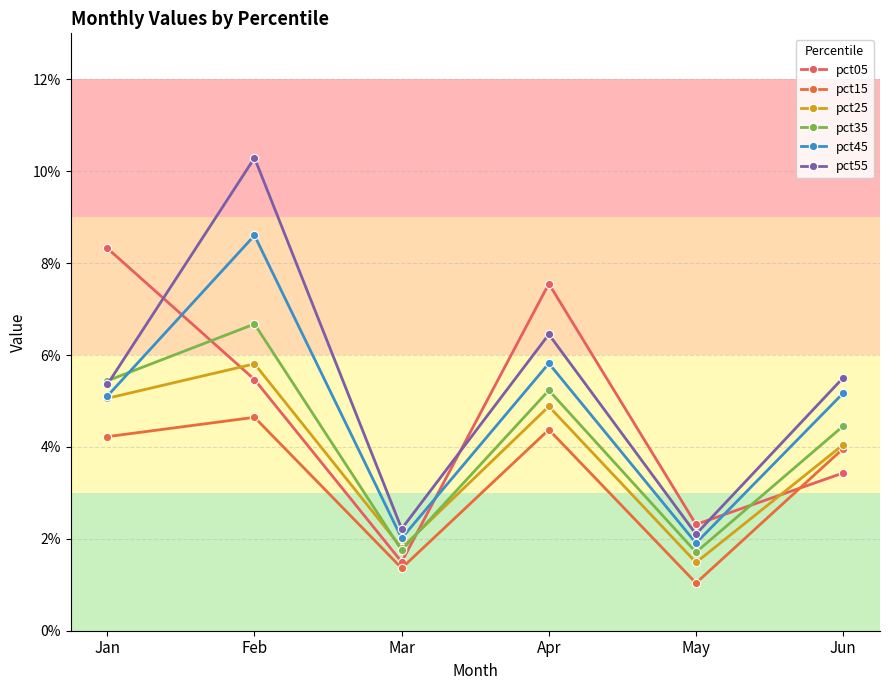

True or false: pct15 and pct35 cross at least once.

False